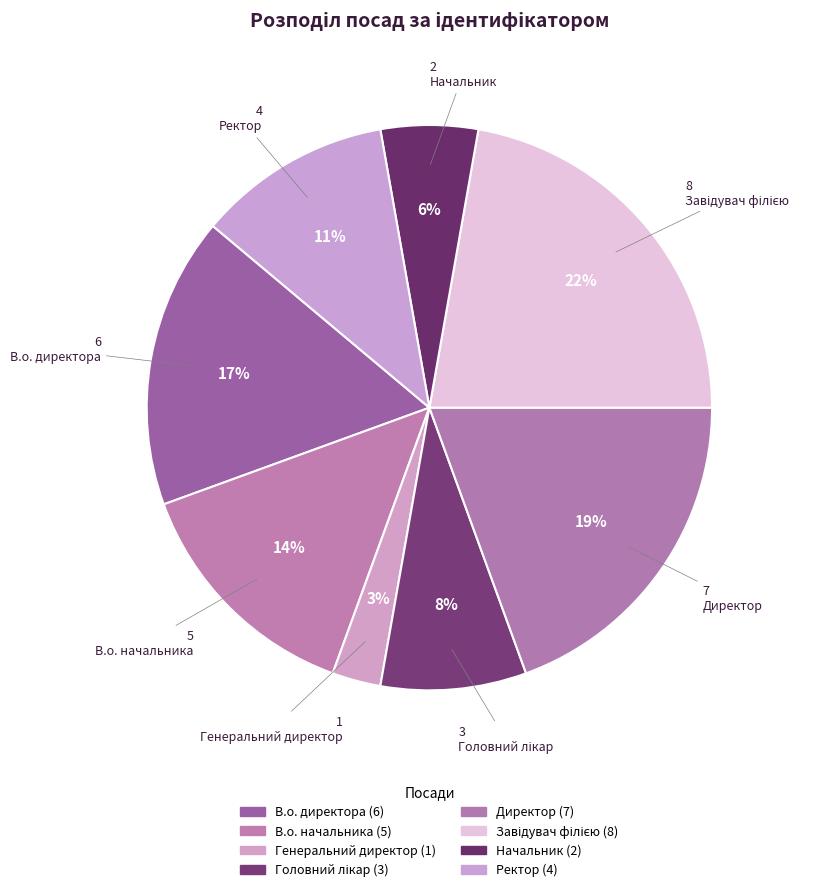

Is the sum of Головний лікар and Генеральний директор greater than half?

No